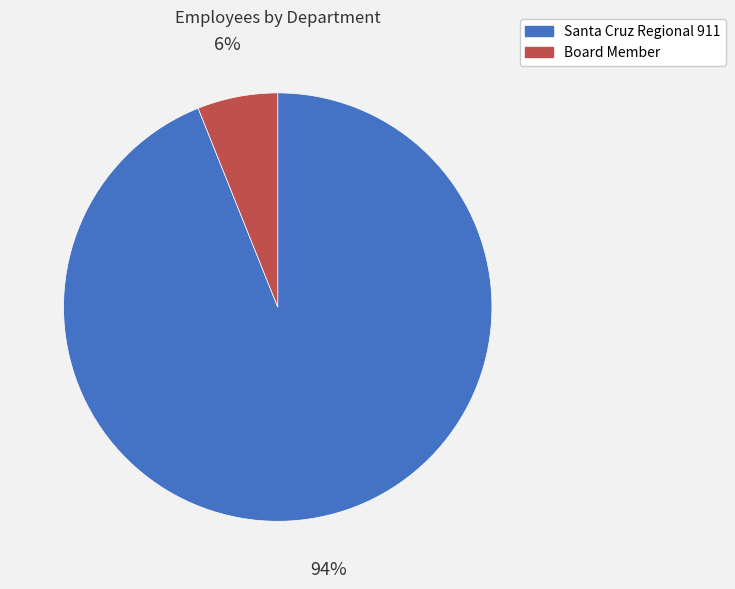

Count the number of slices in the pie.

2